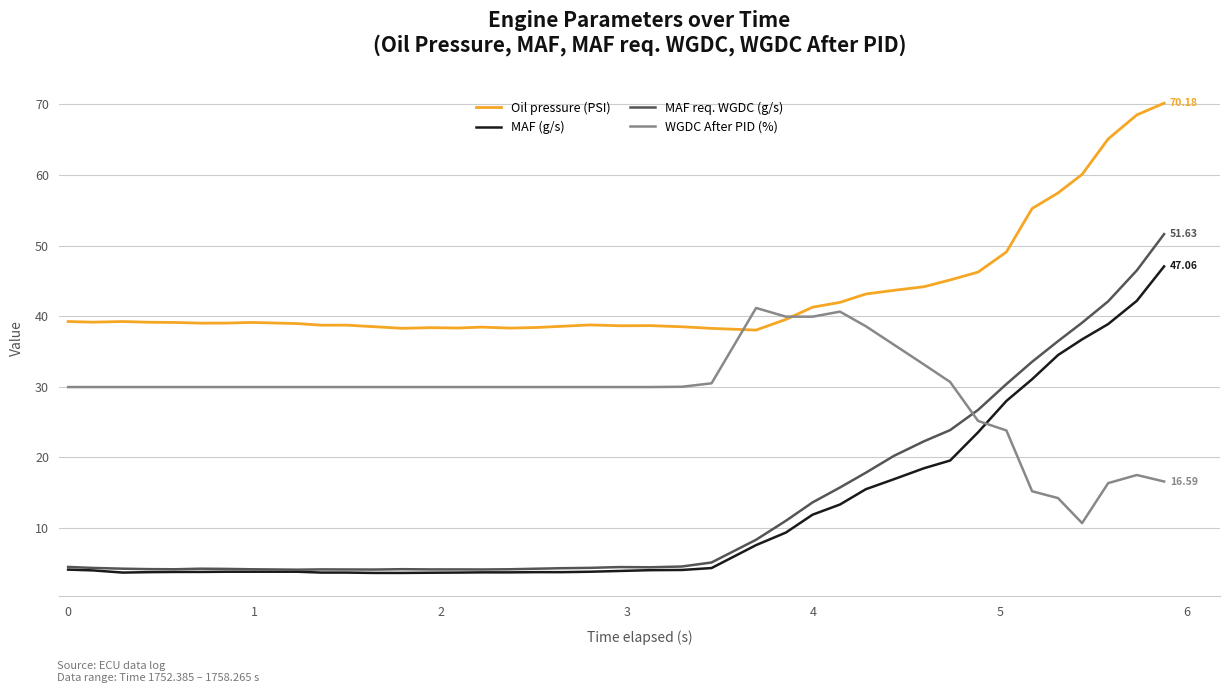

What is the greatest value displayed?

70.2